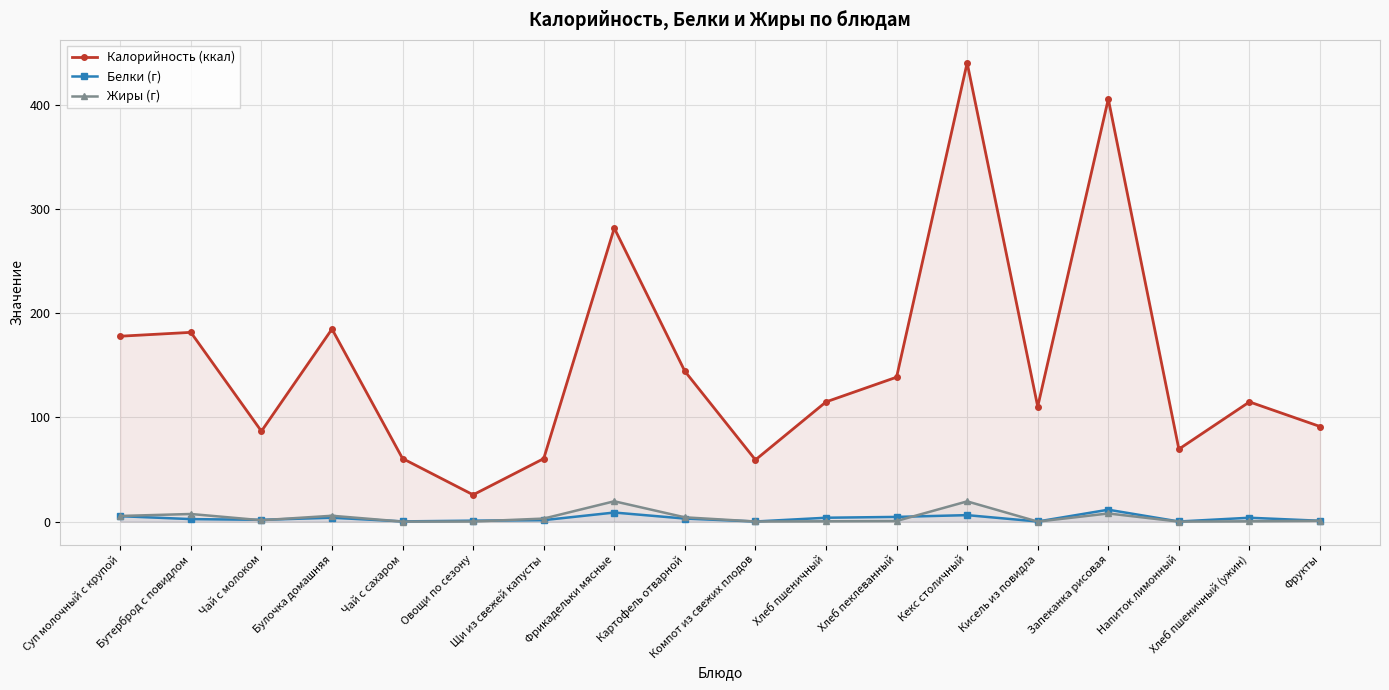

In Жиры (г), how many points are lower than both neighbors (excluding endpoints)?

5